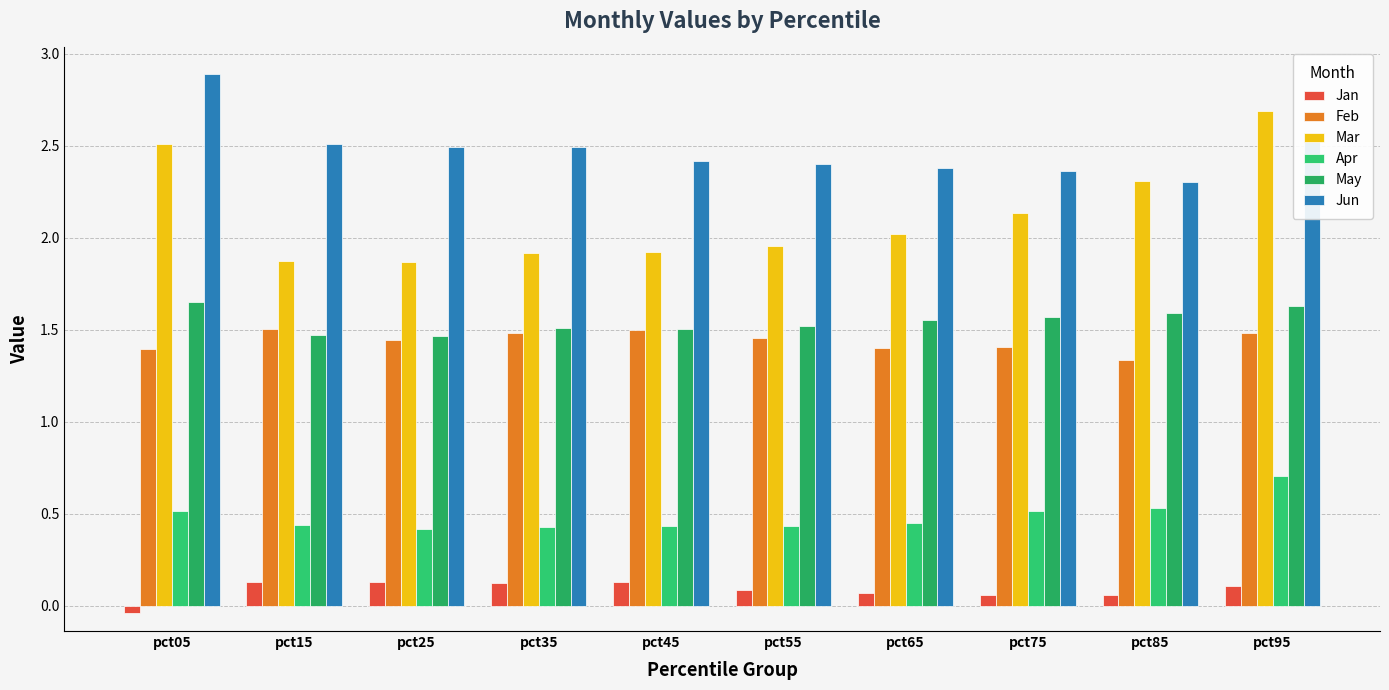

Where does the Mar series first go above 2?

pct05